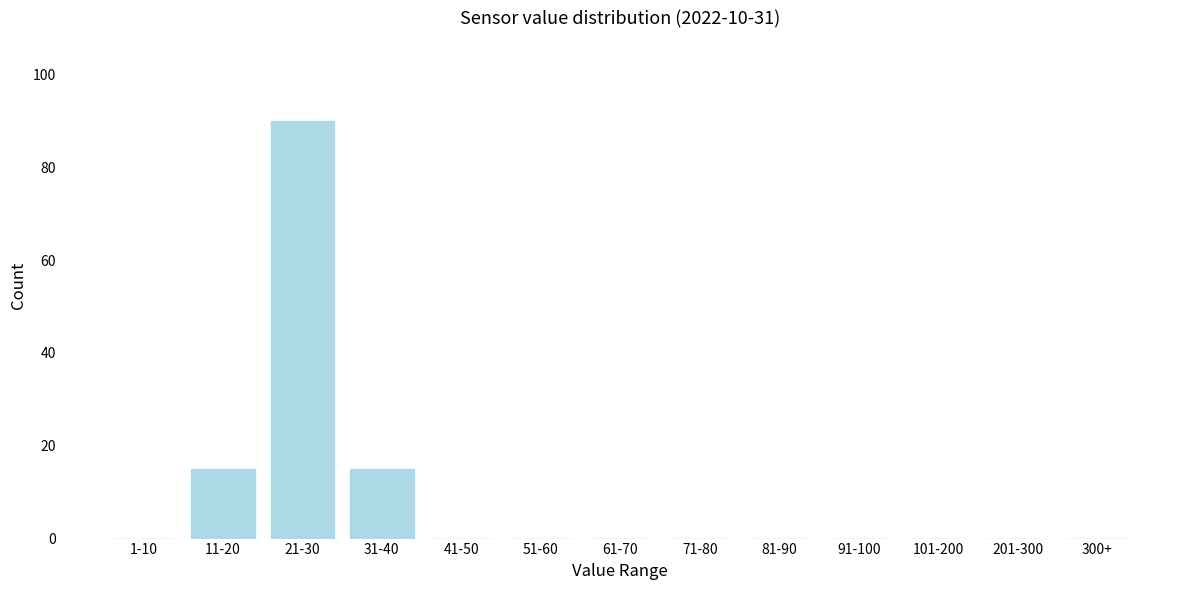

Reading right to left, list all the values displayed in this chart.

300+=0	201-300=0	101-200=0	91-100=0	81-90=0	71-80=0	61-70=0	51-60=0	41-50=0	31-40=15	21-30=90	11-20=15	1-10=0